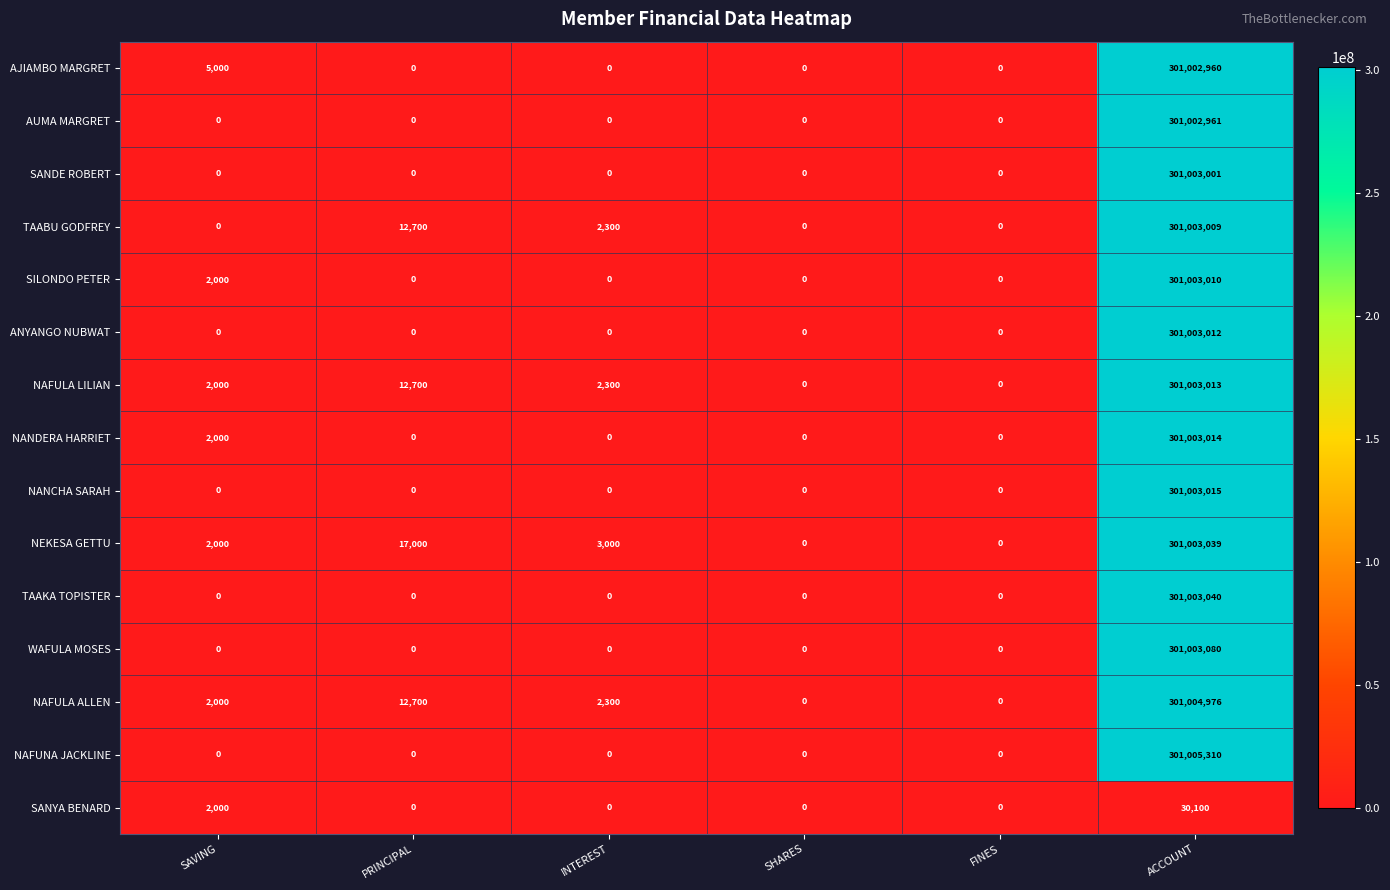

How many distinct data groups are displayed?

15